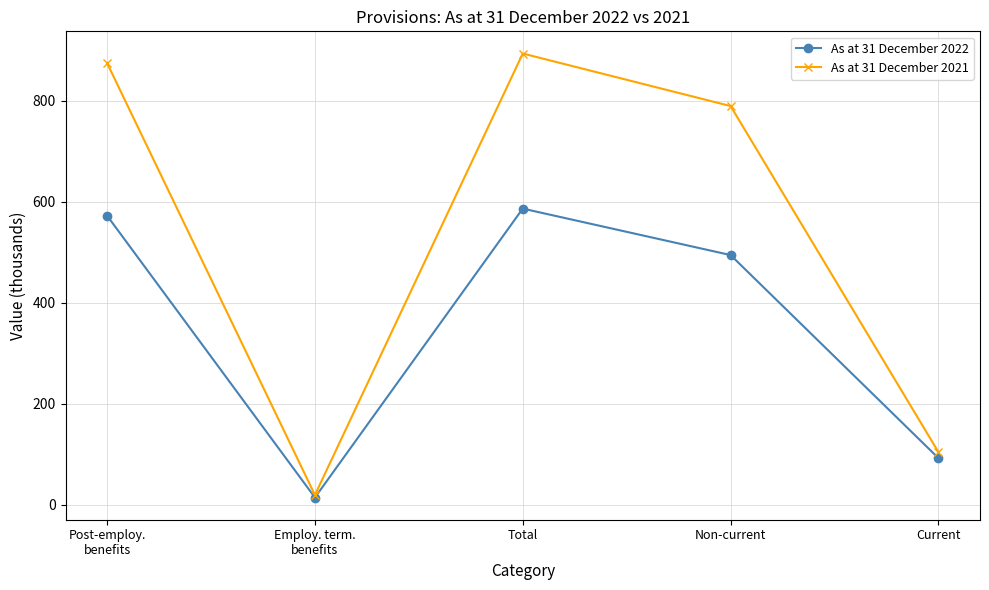

Is the value of As at 31 December 2022 at Total greater than the value of As at 31 December 2021 at Employ. term.
benefits?

Yes